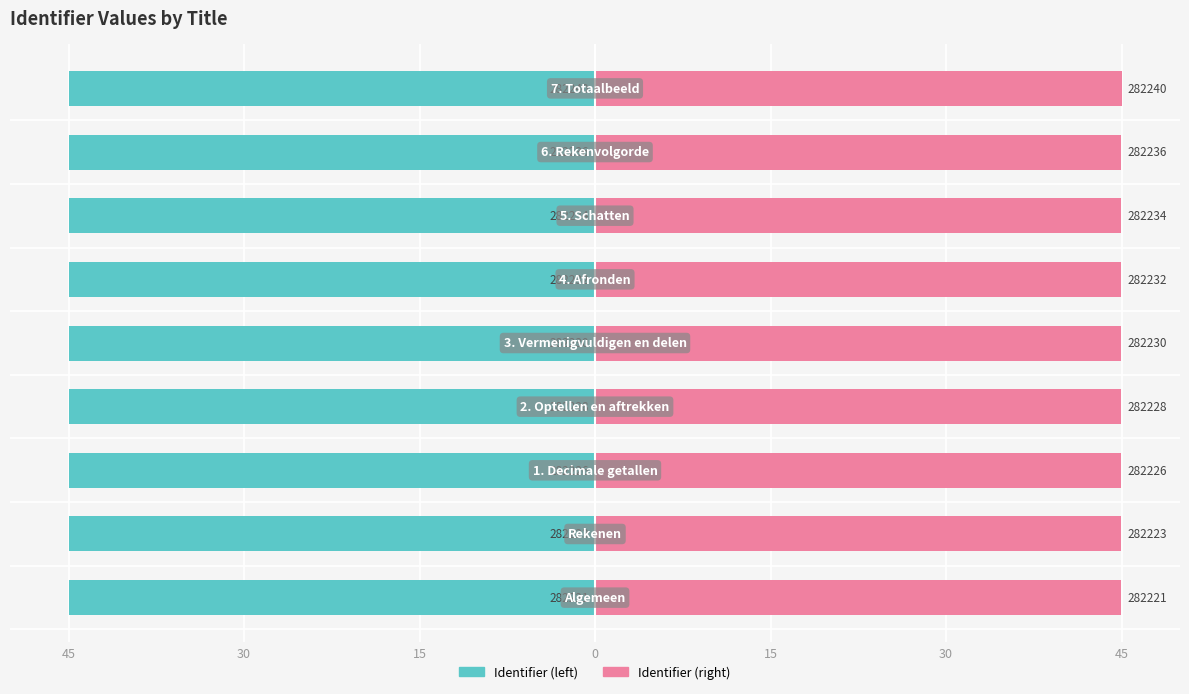

What is the smallest value displayed?

-45.0